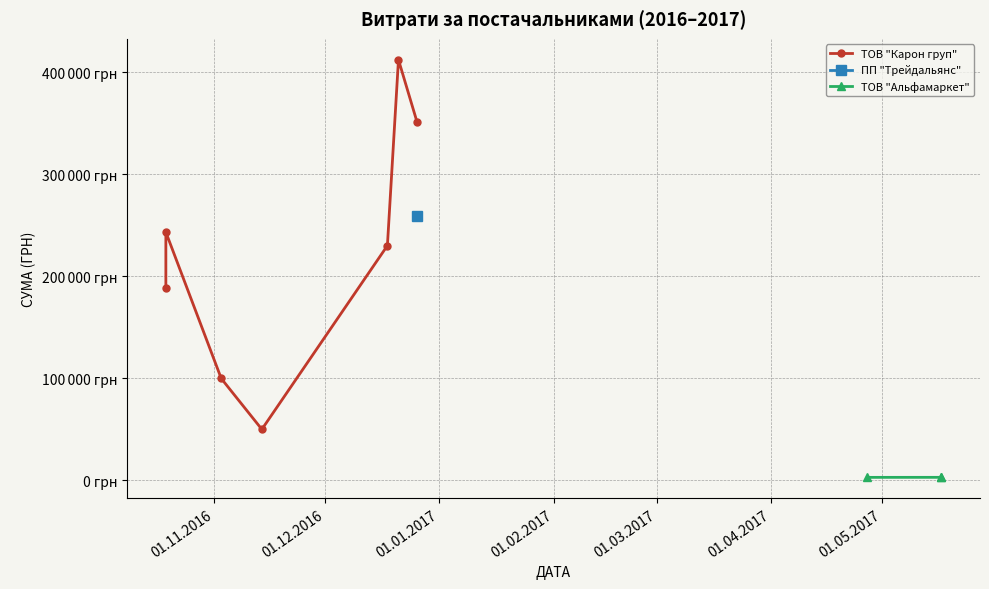

What is the value of the 4th point from the left?

50038.0